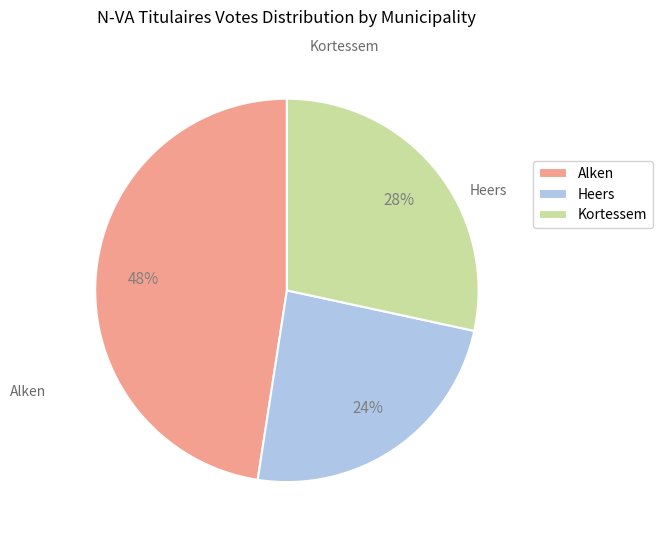

Does Heers account for over 50% of the chart?

No